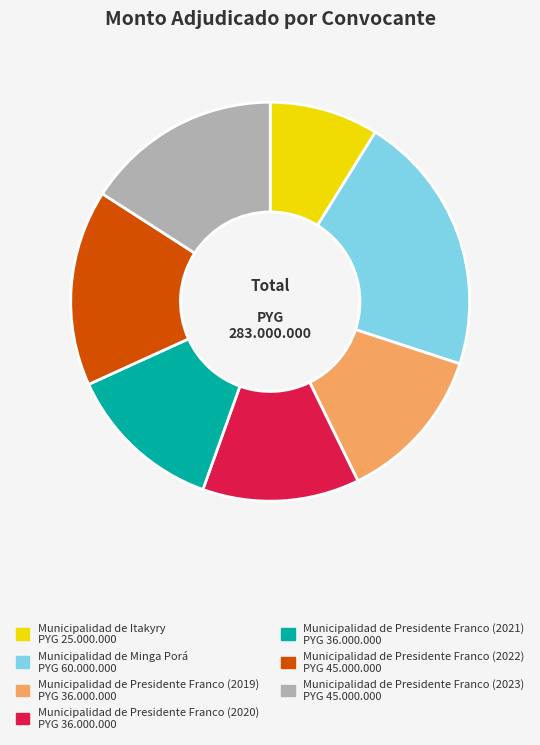

True or false: Municipalidad de Presidente Franco (2020) accounts for 13% of the total.

True